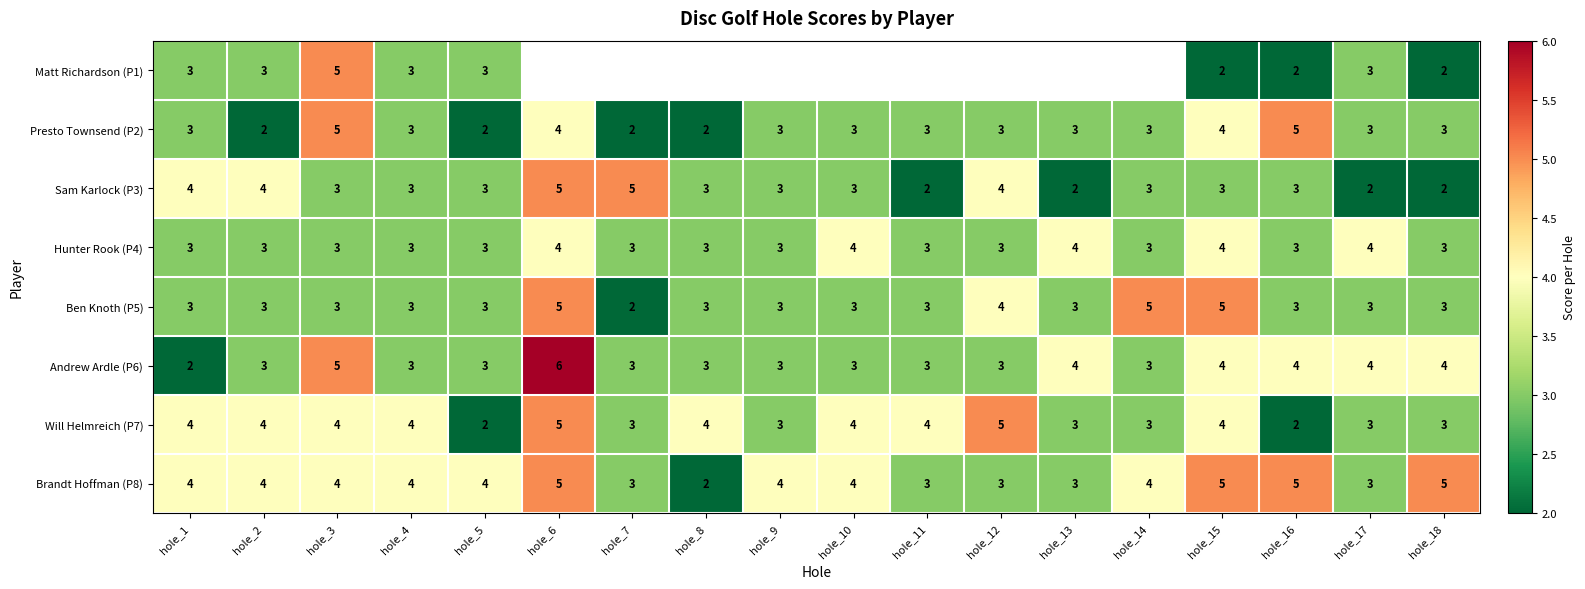

Which has a higher value, hole_8 or hole_14?

hole_14